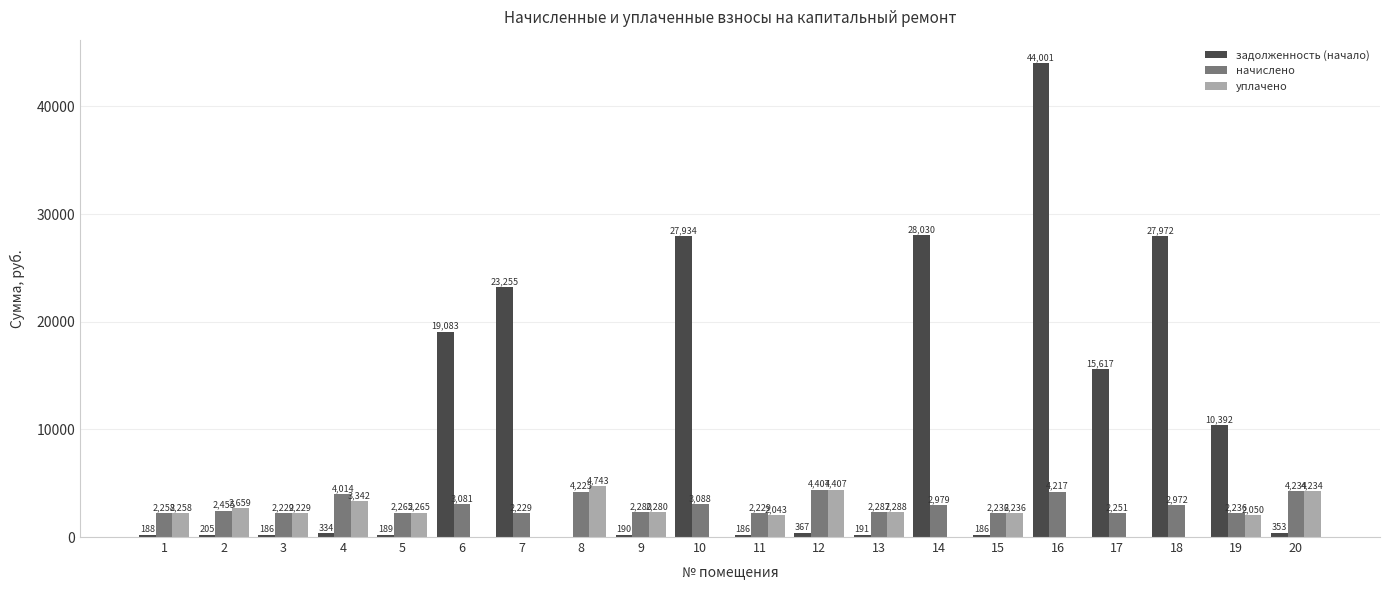

Between 8 and 15, which series saw the biggest shift?

уплачено